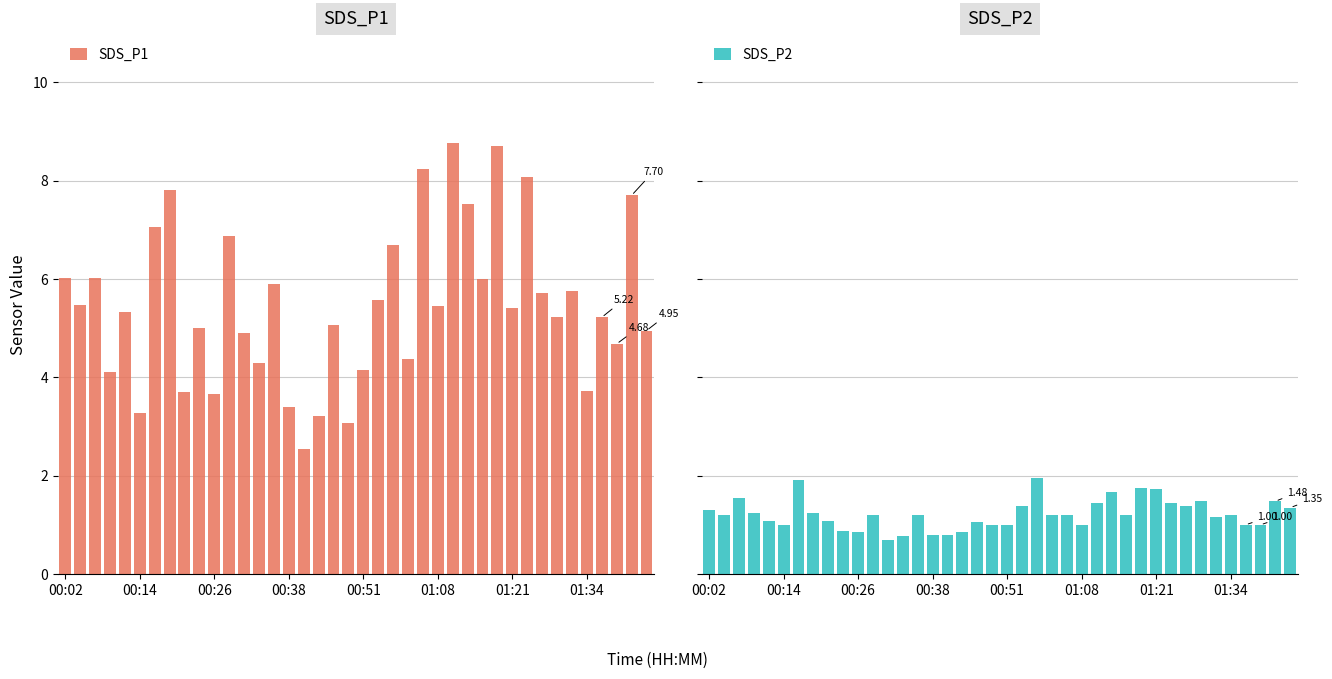

What is the sum of all SDS_P1 values?

218.7